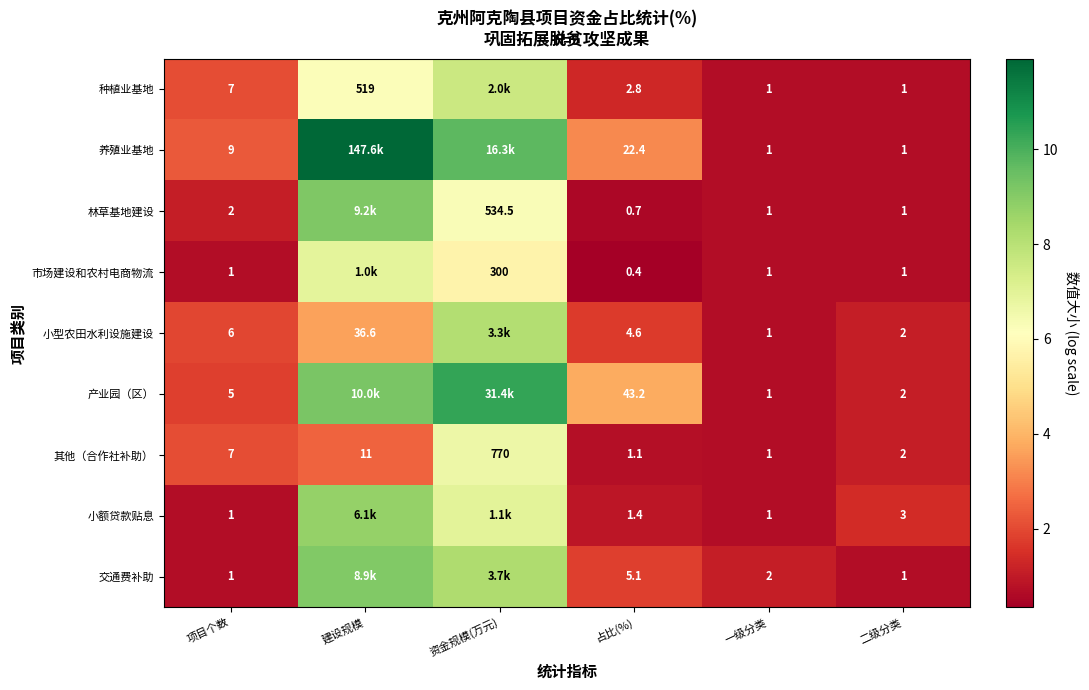

What is the difference between the highest and lowest values at 资金规模(万元)?

4.6